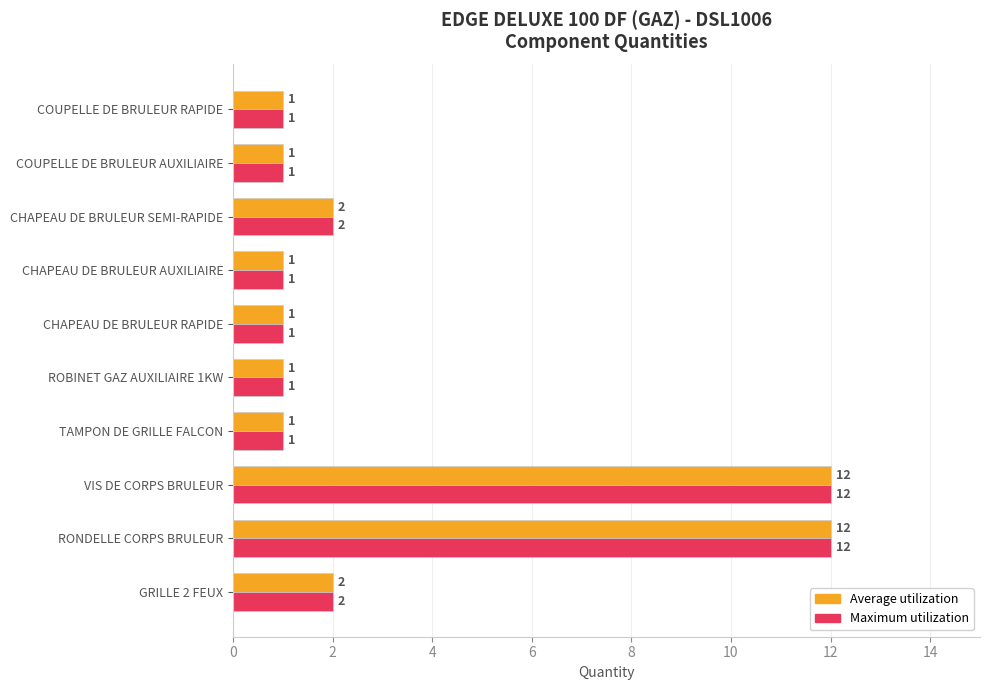

What value does the Maximum utilization series have at RONDELLE CORPS BRULEUR, to the nearest 10?

10